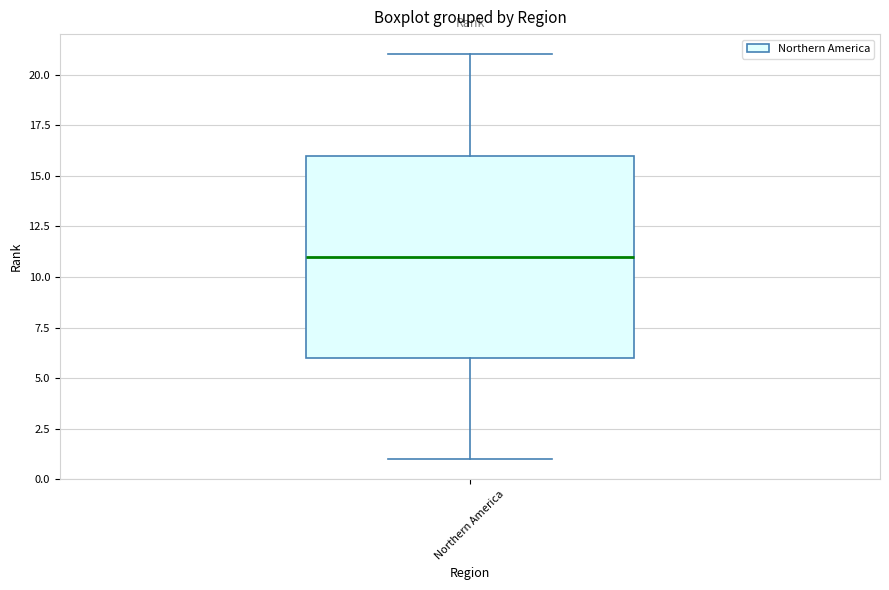

Read this box plot against the y-axis: the position of the median line, the range covered by the box, and the ends of both whiskers. The values are not printed on the chart, so give them approximately, as read against the axis.

median 11, box 6 to 16, whiskers 1 to 21